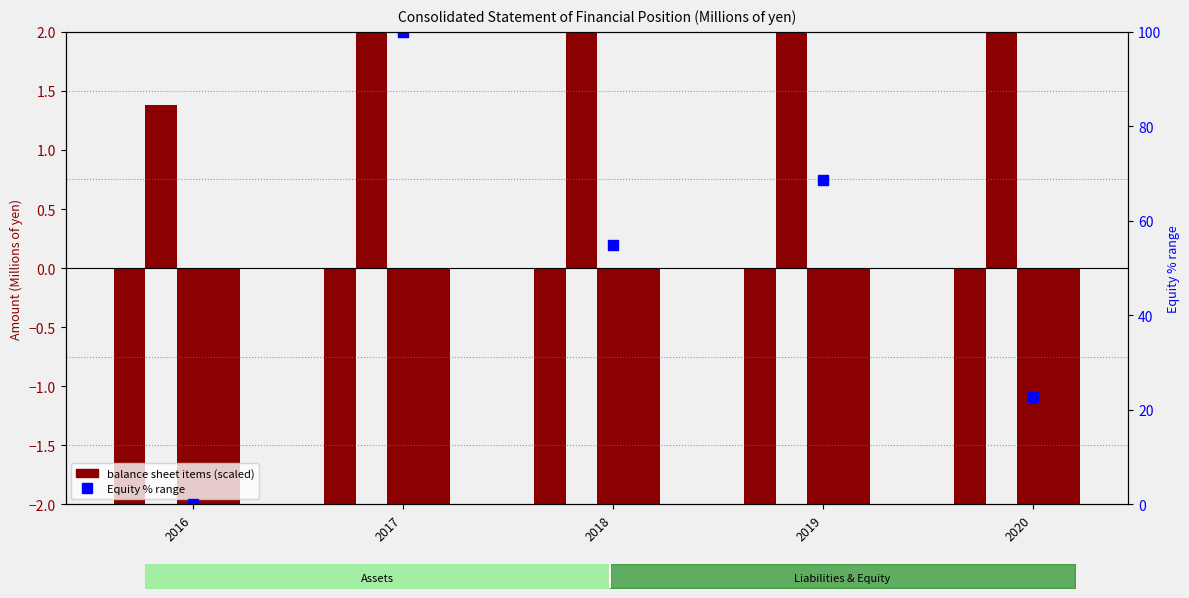

What is the difference between the highest and lowest values at 2016?

22.8